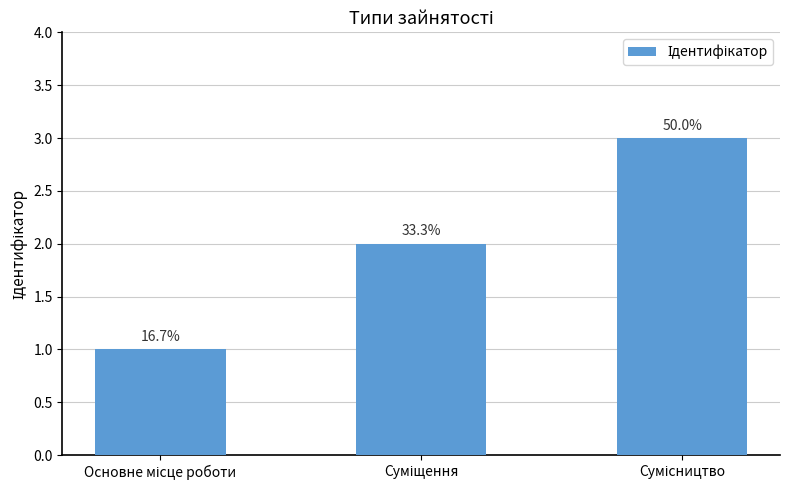

Which category has the highest value across all series?

Сумісництво